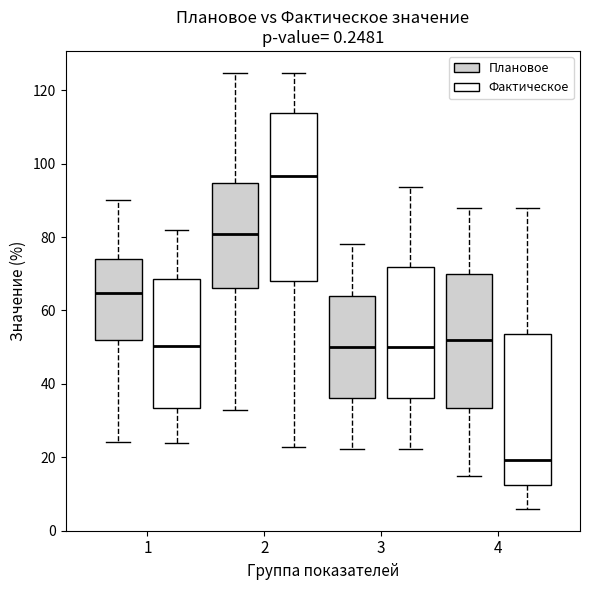

Where does the upper whisker of the box for 2 (Фактическое) end on the y-axis? The values are not printed on the chart, so give them approximately, as read against the axis.

124